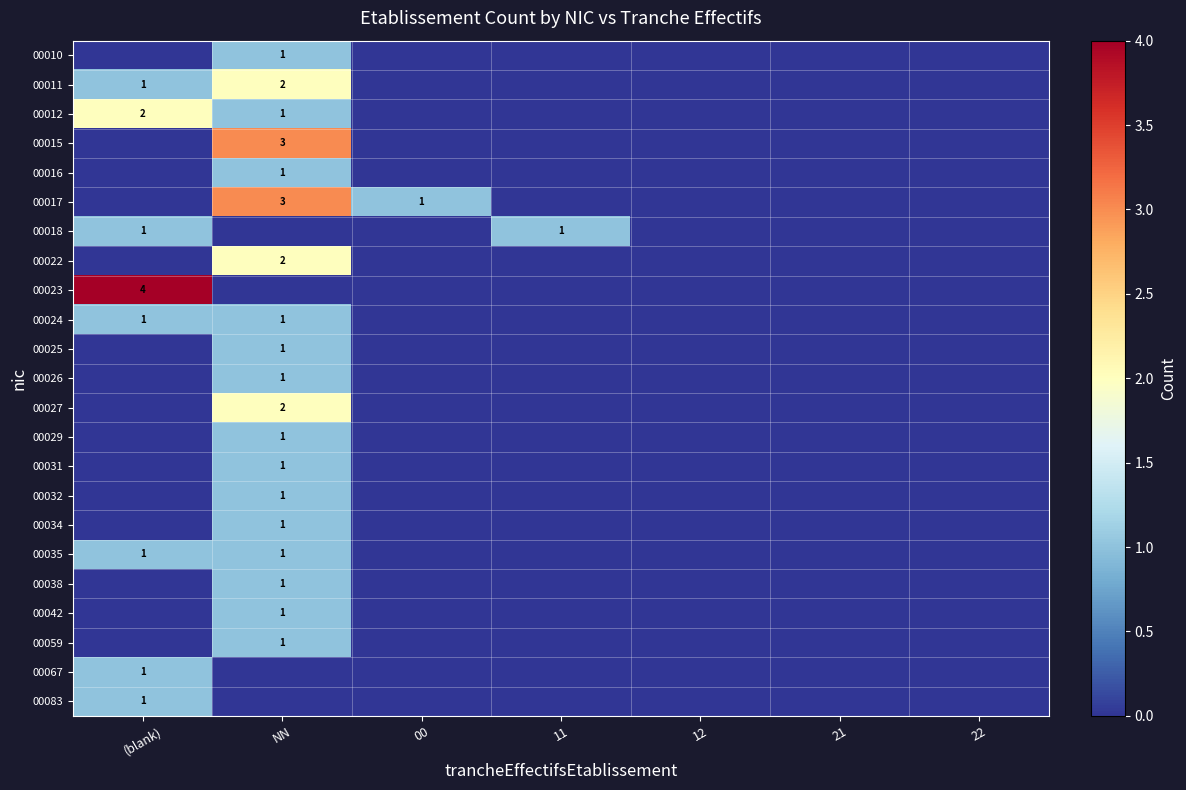

What is the difference between the maximum and minimum values in the 00024 series?

1